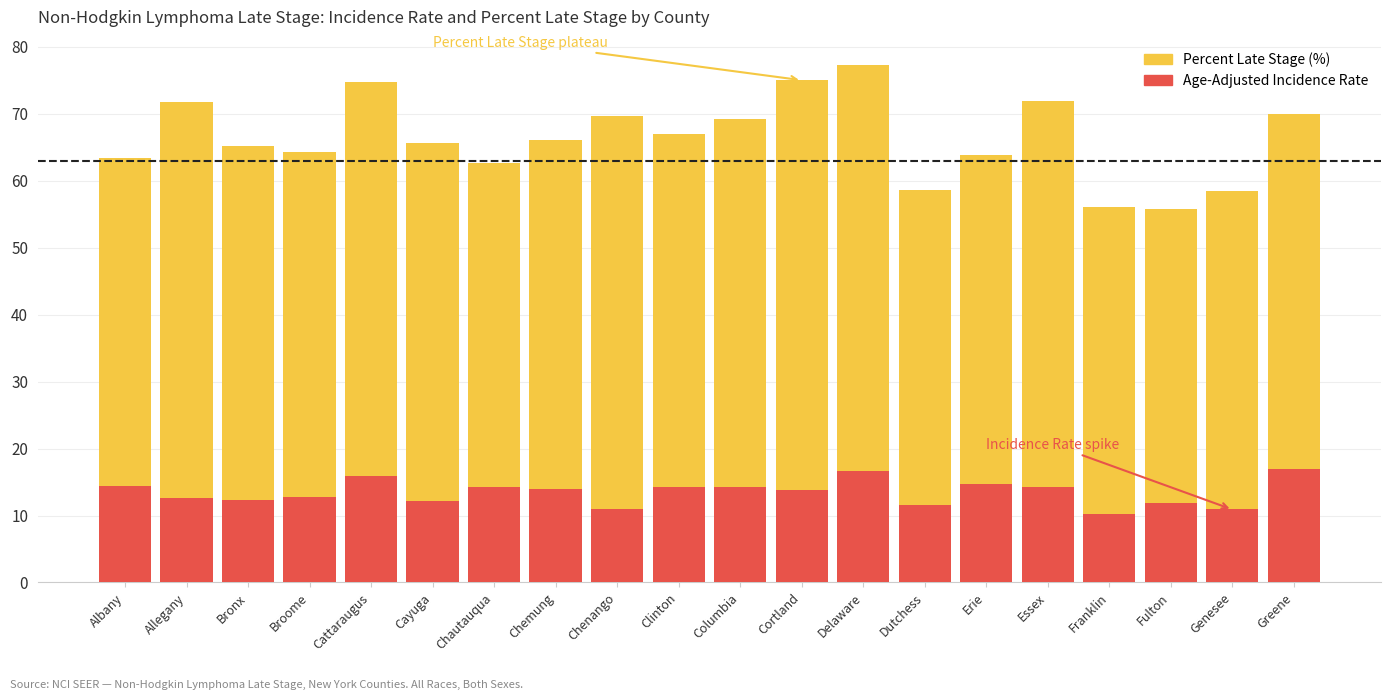

Reading left to right, list all the values displayed in this chart.

Percent Late Stage: Albany=63.4	Allegany=71.7	Bronx=65.2	Broome=64.3	Cattaraugus=74.8	Cayuga=65.7	Chautauqua=62.6	Chemung=66.1	Chenango=69.6	Clinton=67.0	Columbia=69.2	Cortland=75.0	Delaware=77.2	Dutchess=58.6	Erie=63.8	Essex=71.9	Franklin=56.1	Fulton=55.8	Genesee=58.4	Greene=70.0
Age-Adjusted Incidence Rate: Albany=14.4	Allegany=12.6	Bronx=12.3	Broome=12.7	Cattaraugus=15.9	Cayuga=12.2	Chautauqua=14.2	Chemung=13.9	Chenango=11.0	Clinton=14.3	Columbia=14.3	Cortland=13.8	Delaware=16.7	Dutchess=11.6	Erie=14.7	Essex=14.3	Franklin=10.3	Fulton=11.8	Genesee=10.9	Greene=16.9